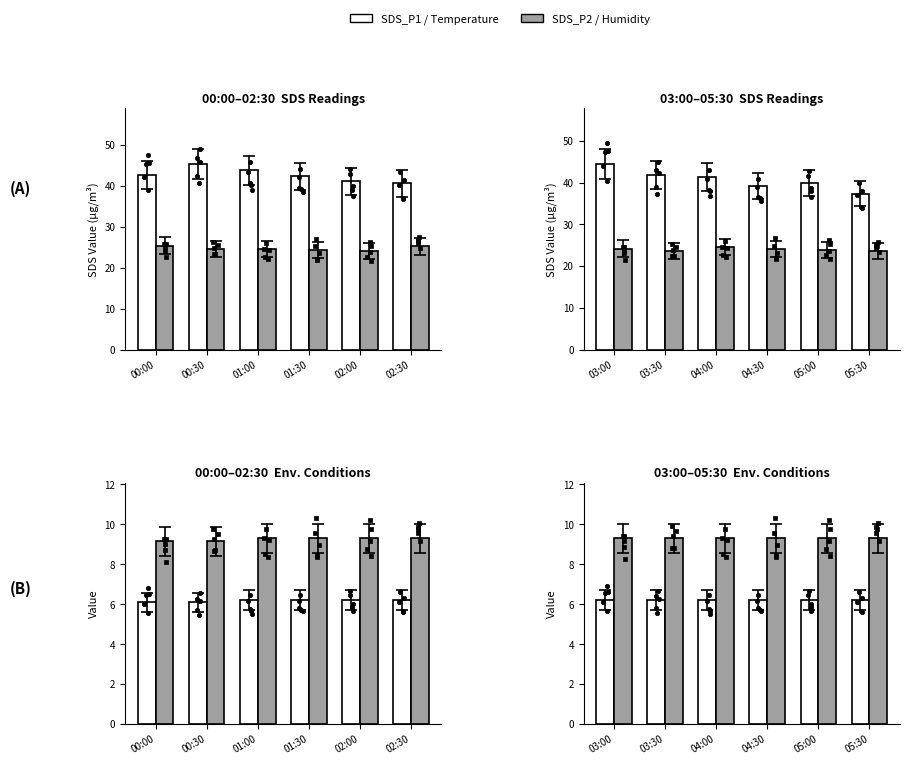

Is the value of SDS_P1 at 05:30 greater than the value of Temperature (°C) at 05:00?

Yes